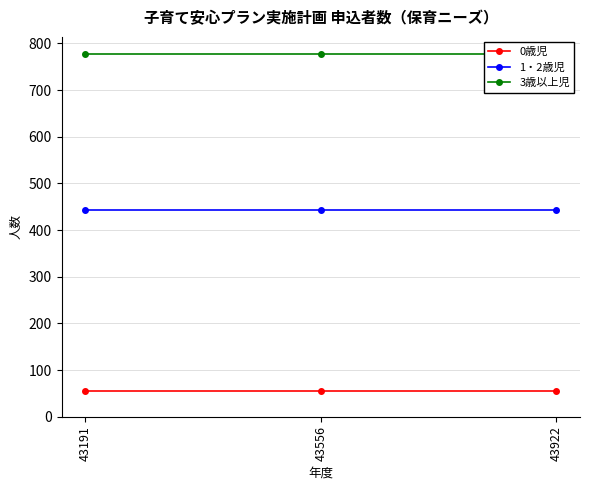

Where is 3歳以上児 nearest to the value 778?

43191